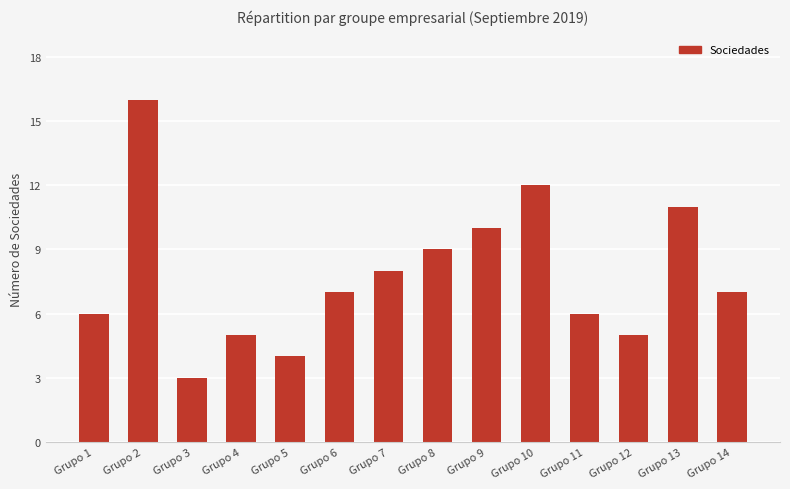

How many data points does each series have?

14